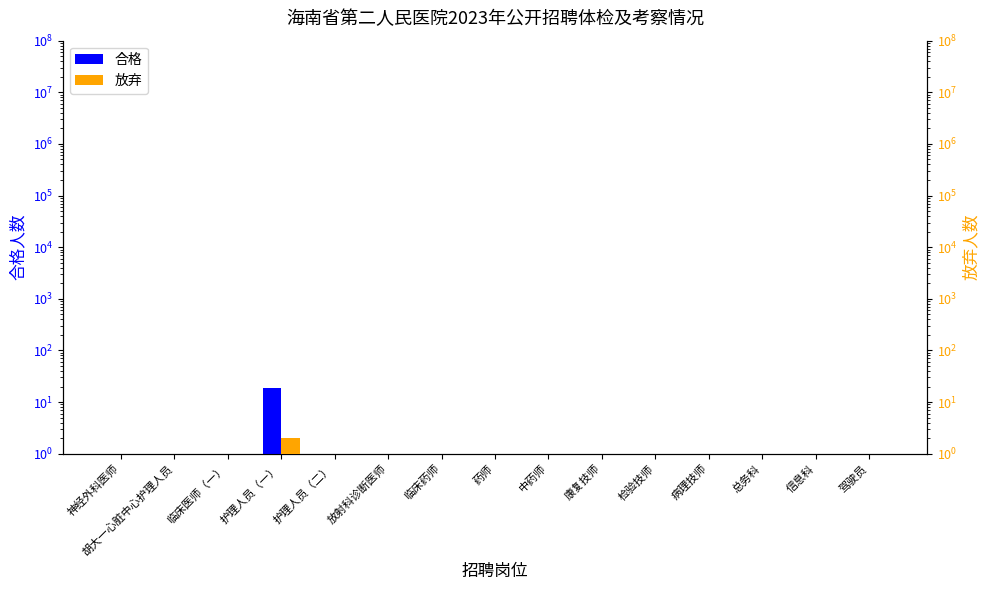

The value of 放弃 at 总务科 is 0.1. True or false?

True